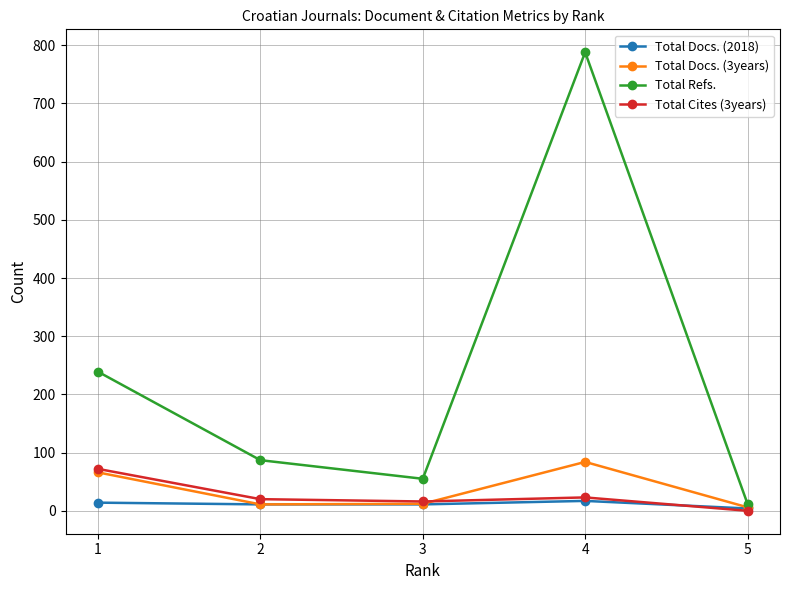

What is the sum of all Total Refs. values?

1181